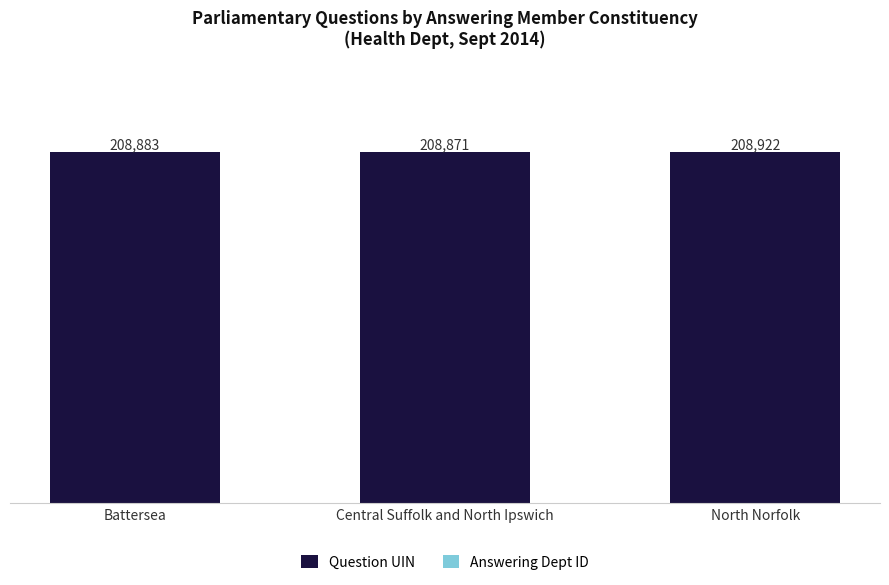

Are the bars grouped side by side (vs. stacked)?

No